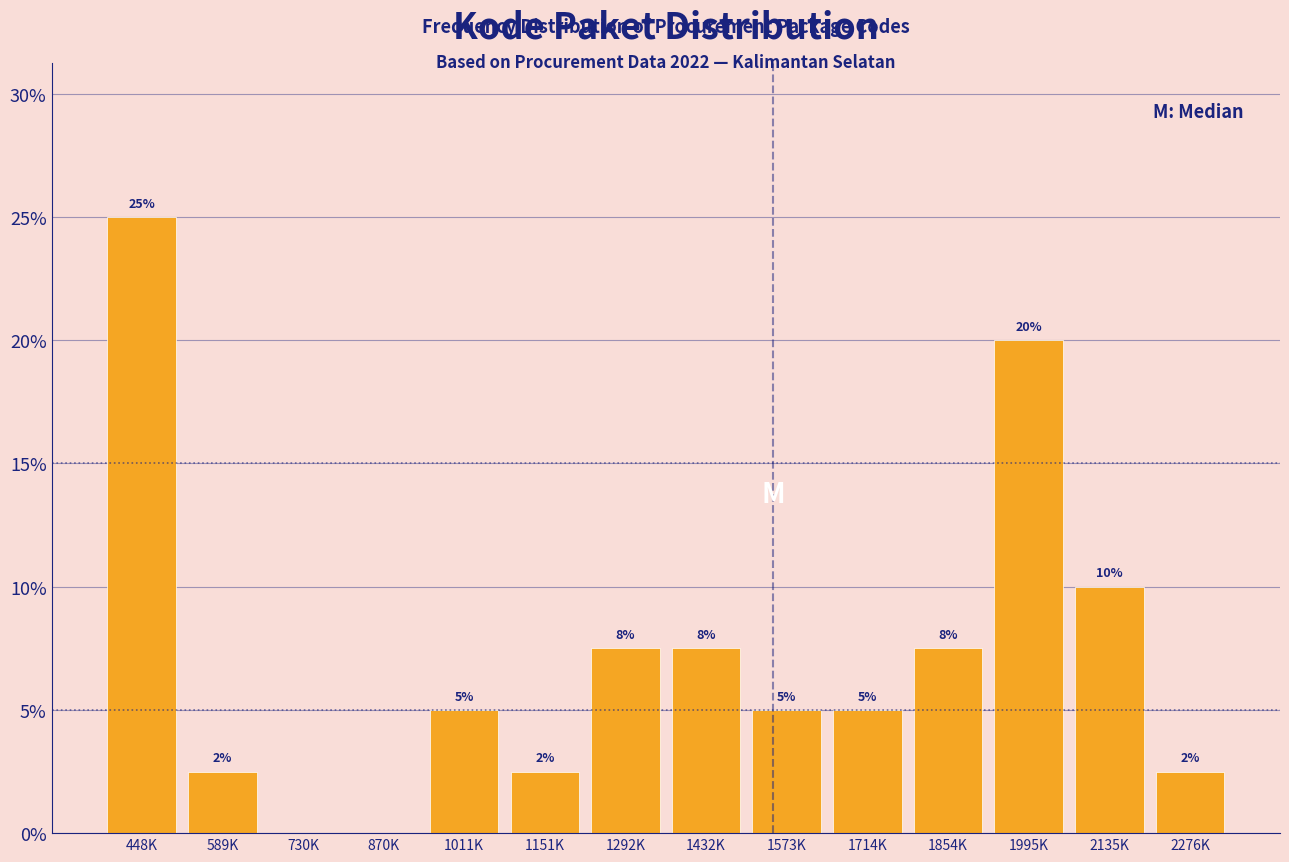

Between 2276K and 1854K, which is larger?

1854K